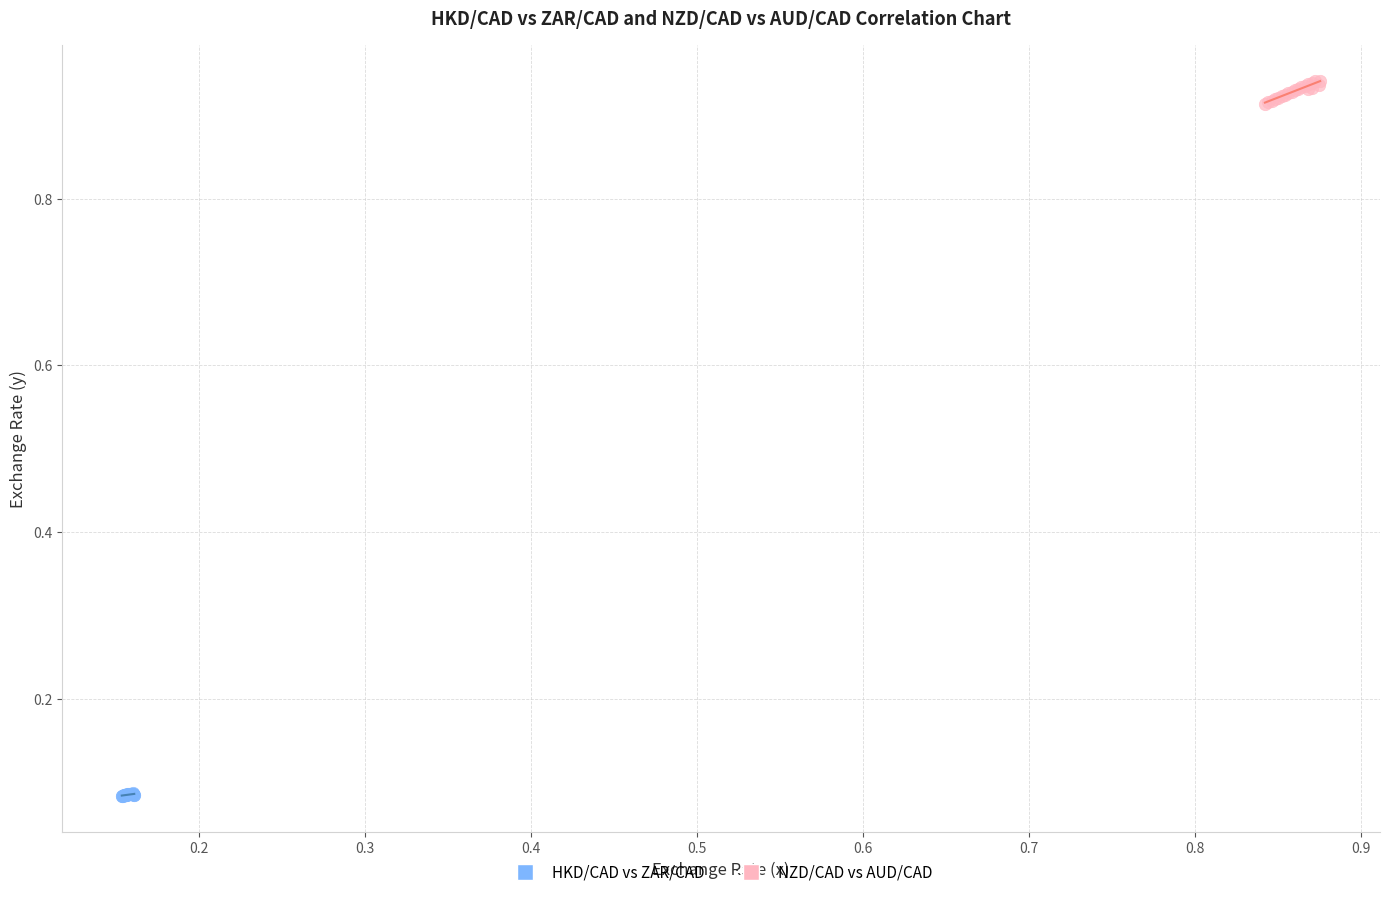

Which series has the widest spread of Y values?

NZD/CAD vs AUD/CAD